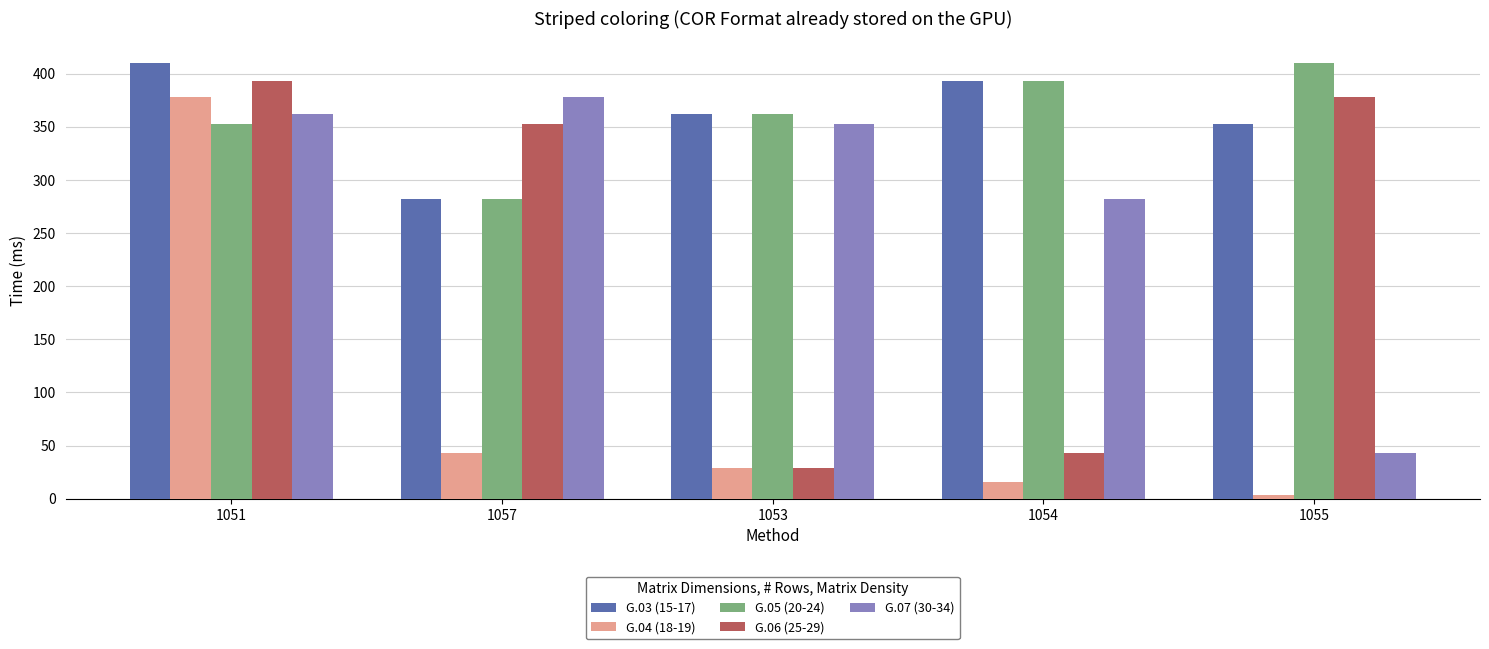

Reading left to right, list all the values displayed in this chart.

G.03 (15-17): 410	282	362	393	353
G.04 (18-19): 378	43	29	16	4
G.05 (20-24): 353	282	362	393	410
G.06 (25-29): 393	353	29	43	378
G.07 (30-34): 362	378	353	282	43